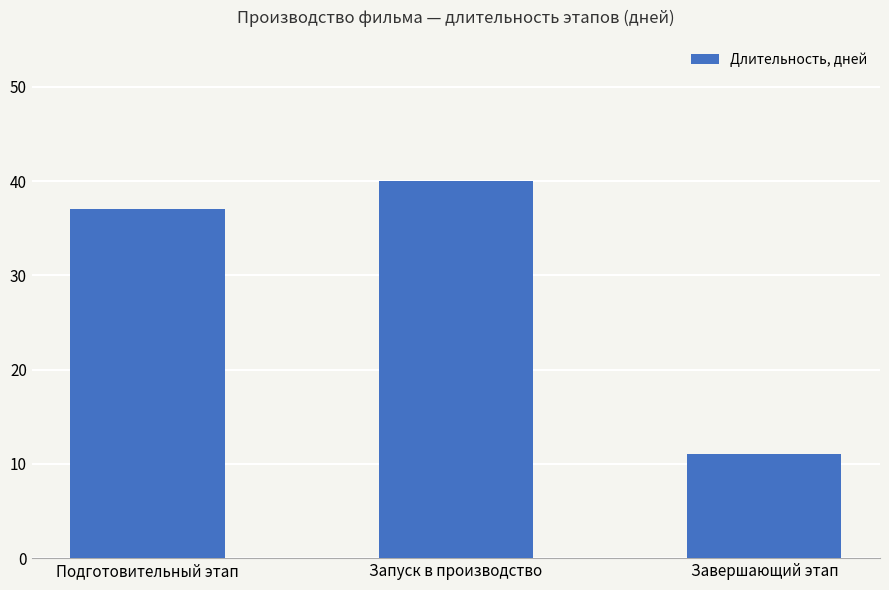

Rank the categories by value from lowest to highest.

Завершающий этап, Подготовительный этап, Запуск в производство